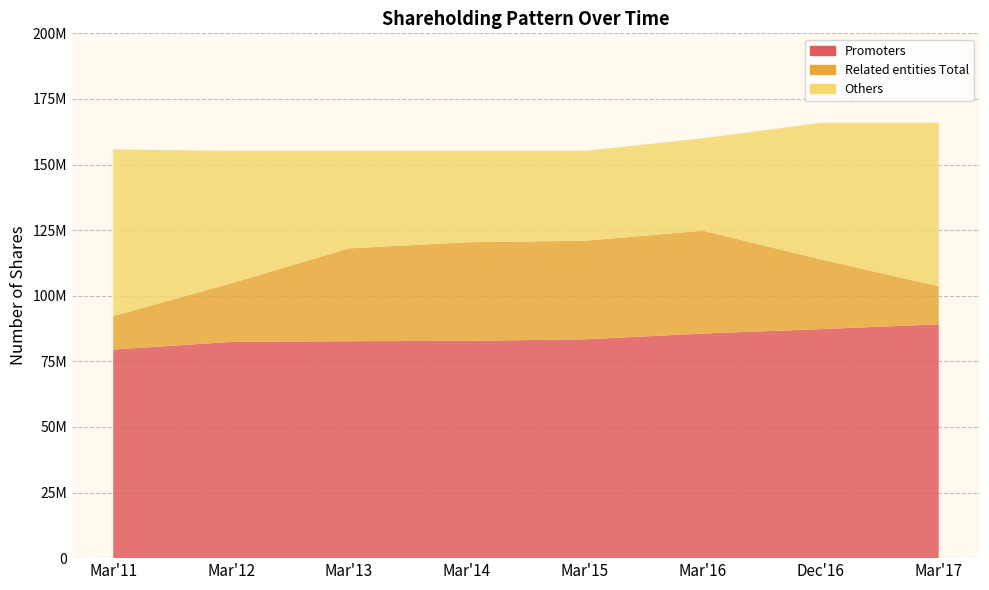

Reading left to right, extract all data points from this chart.

Promoters: Mar'11=79480038	Mar'12=82415784	Mar'13=82667483	Mar'14=82805591	Mar'15=83385851	Mar'16=85596625	Dec'16=87272551	Mar'17=89117551
Related entities Total: Mar'11=12745693	Mar'12=22307538	Mar'13=35377025	Mar'14=37577192	Mar'15=37577192	Mar'16=39192716	Dec'16=26588282	Mar'17=14479936
Others: Mar'11=63542696	Mar'12=50490334	Mar'13=37169148	Mar'14=34830873	Mar'15=34250613	Mar'16=35210727	Dec'16=52044807	Mar'17=62308153